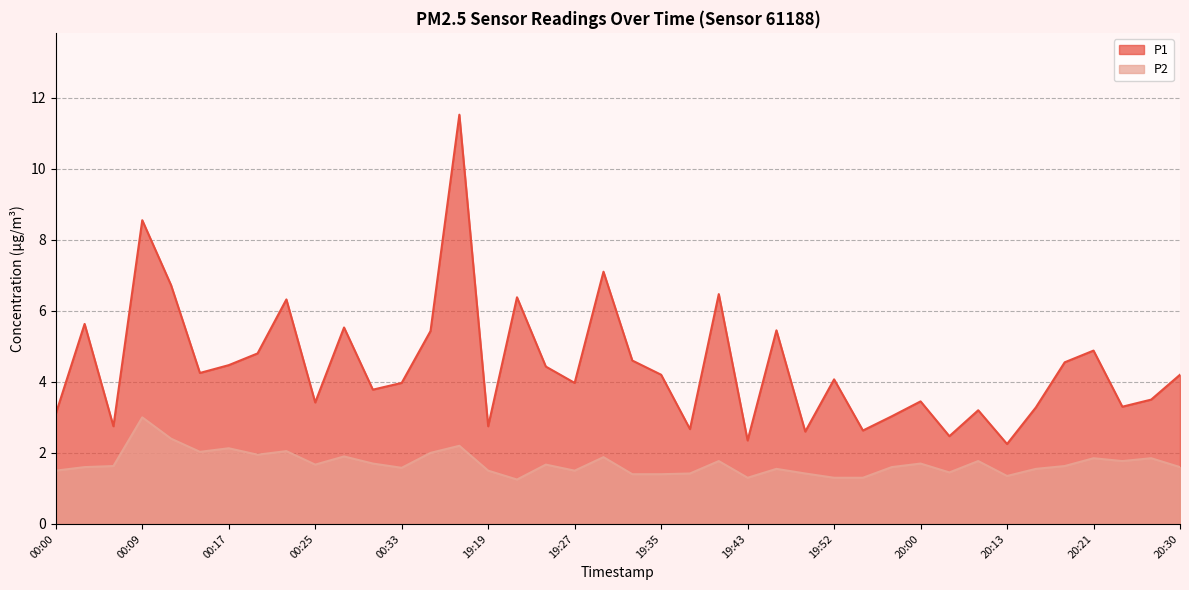

List the series in order of their overall mean, lowest first.

P2, P1